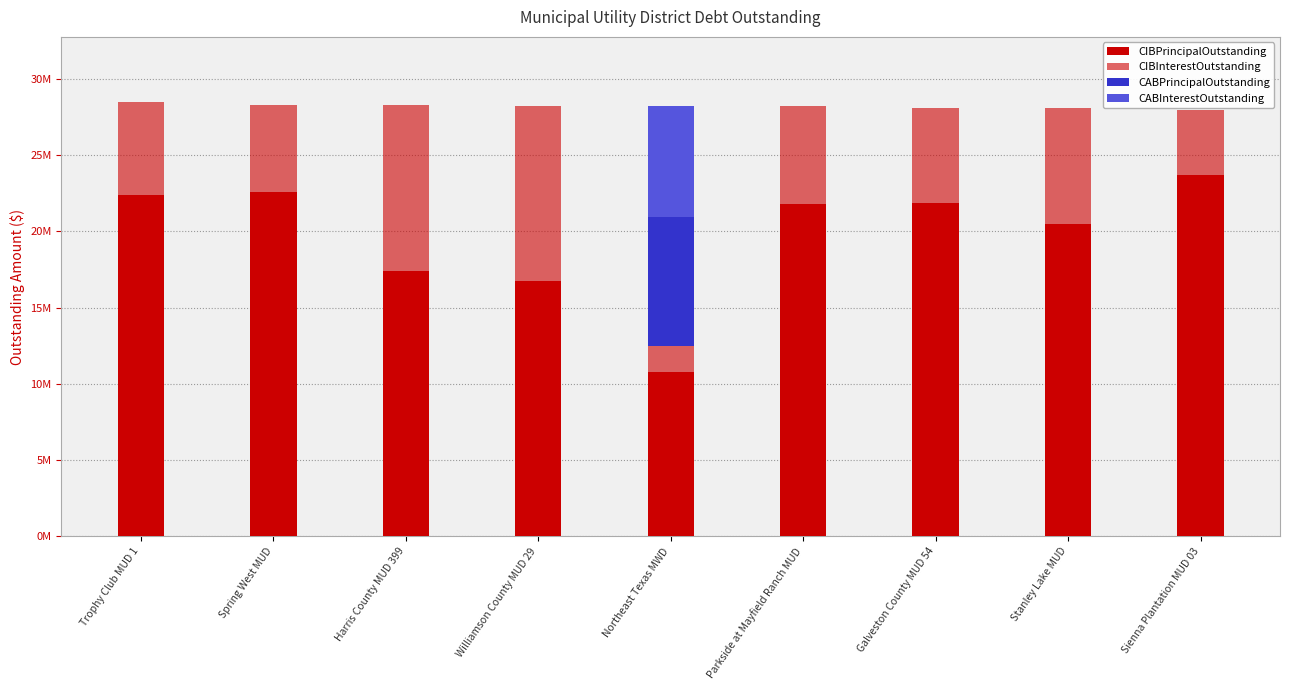

What is the difference between the maximum and minimum values in the CABInterestOutstanding series?

7270347.2